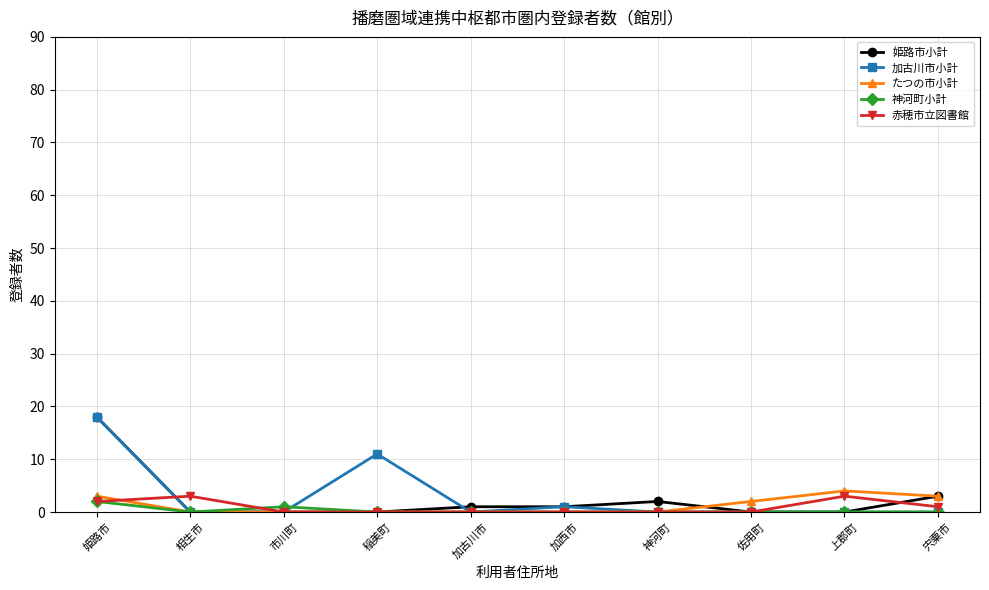

What is the difference between the second highest and second lowest values in the たつの市小計 series?

3